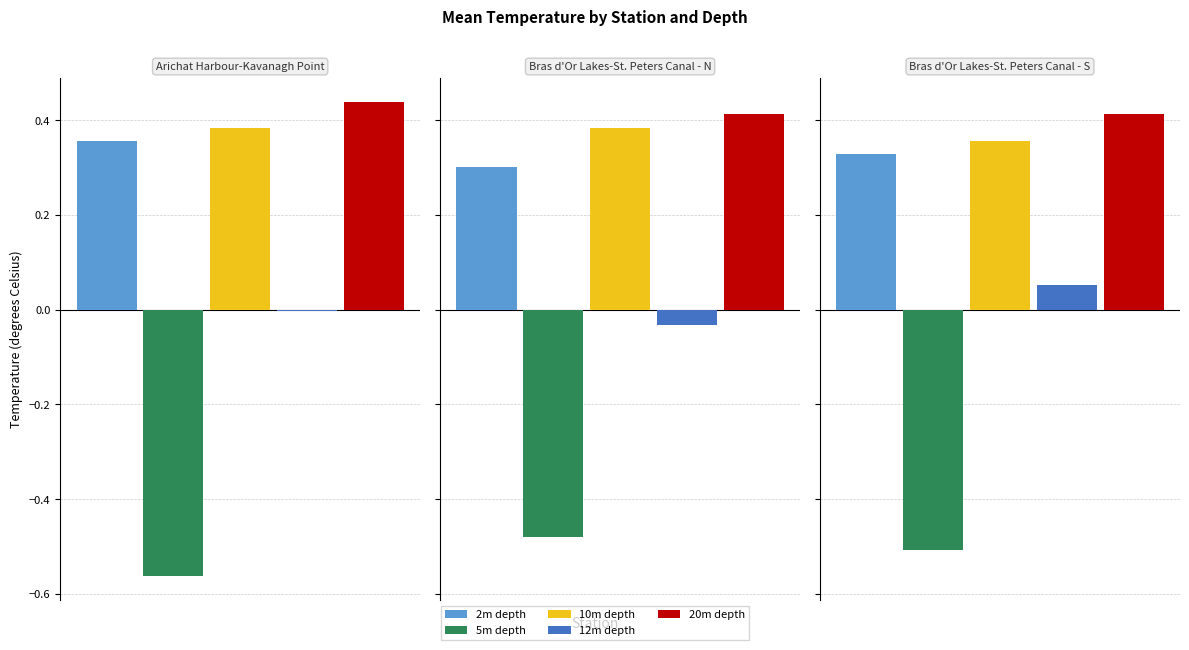

What is the smallest value displayed?

-0.6